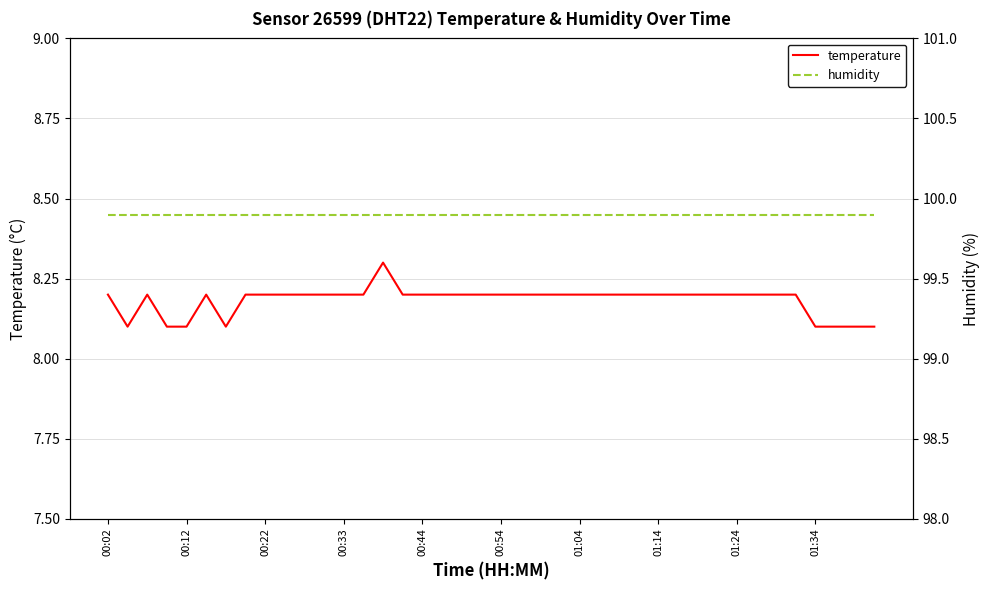

Which has a higher value, 31 or 25?

31